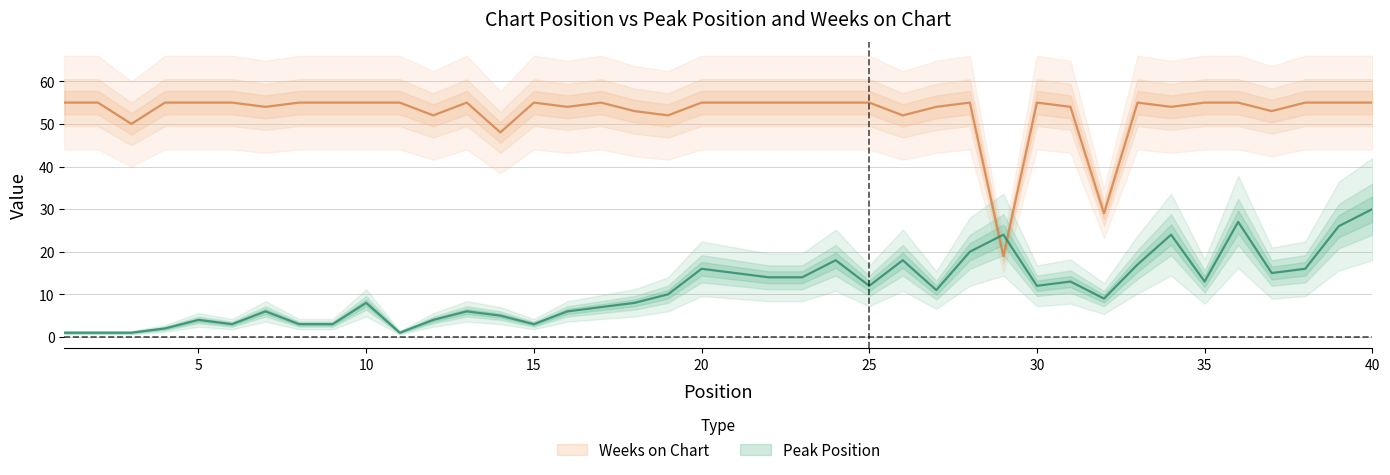

What is the smallest value displayed?

1